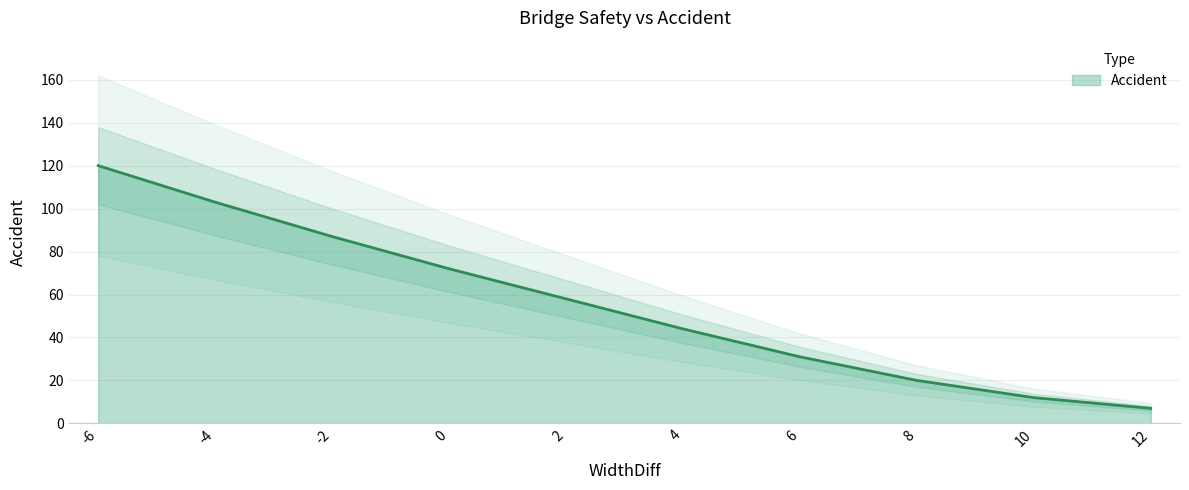

What is the change in value from -2 to 12?

-80